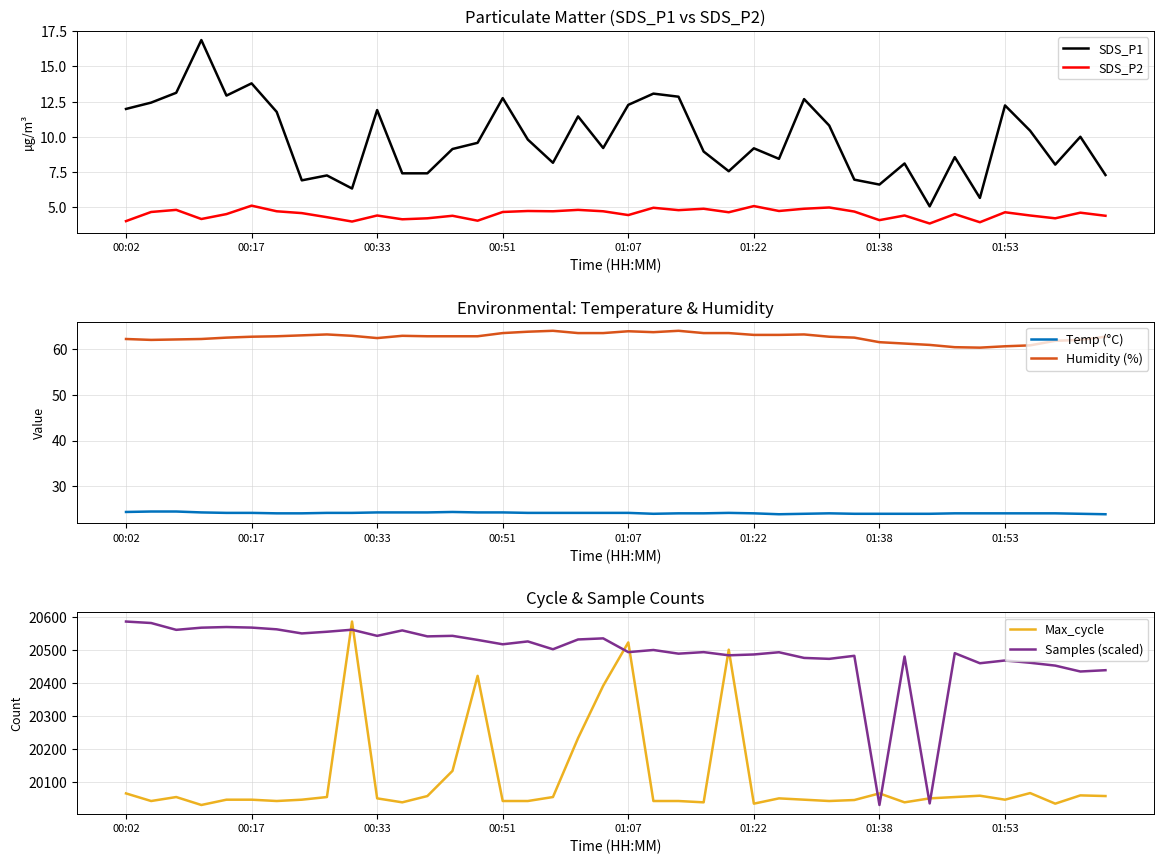

What position from the right is 31?

9